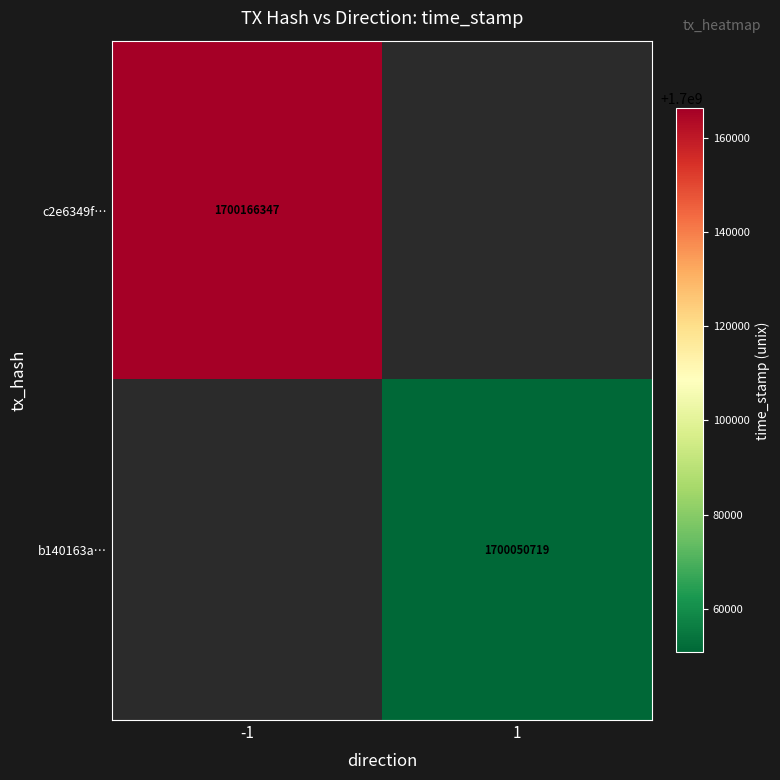

The value of b140163a… at 1 is 1700050719. True or false?

True